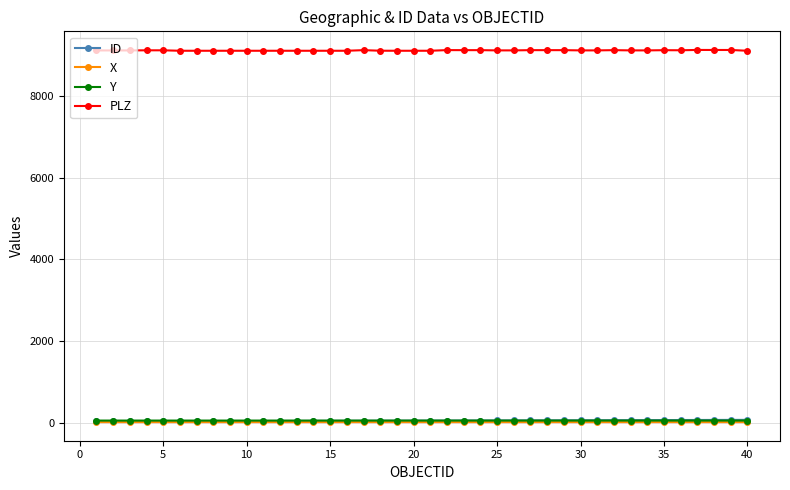

What are all the series names shown in the legend?

ID, X, Y, PLZ